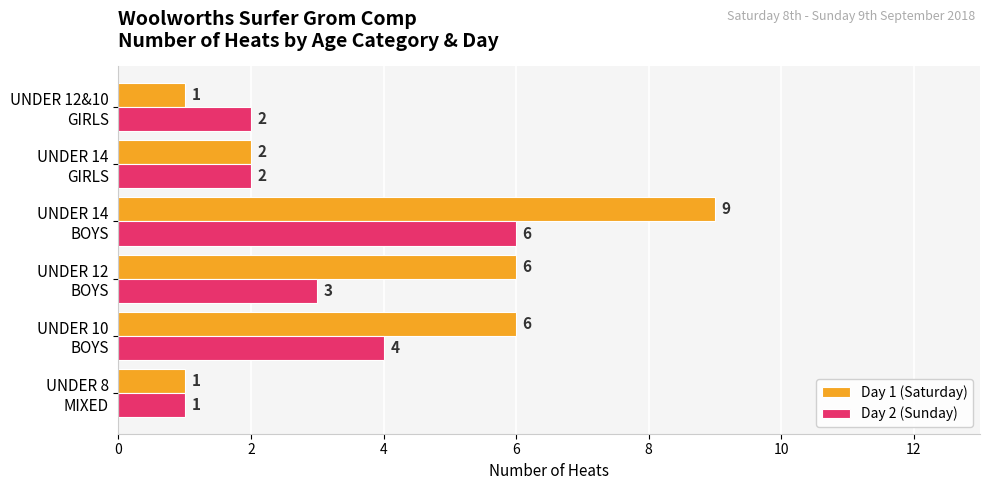

Count the Day 2 (Sunday) values in the range 2 to 4.

4